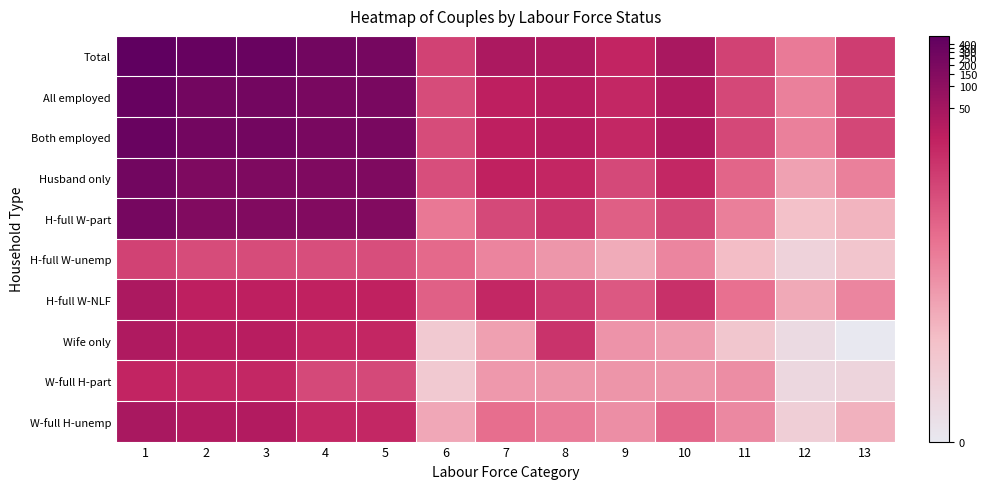

What is the total value across all series at 3?

109.6